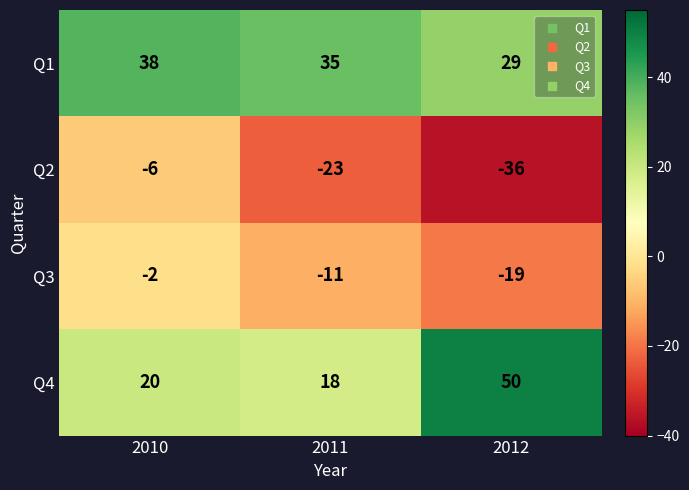

What is the sum of the Q1 values at 2010 and 2012?

67